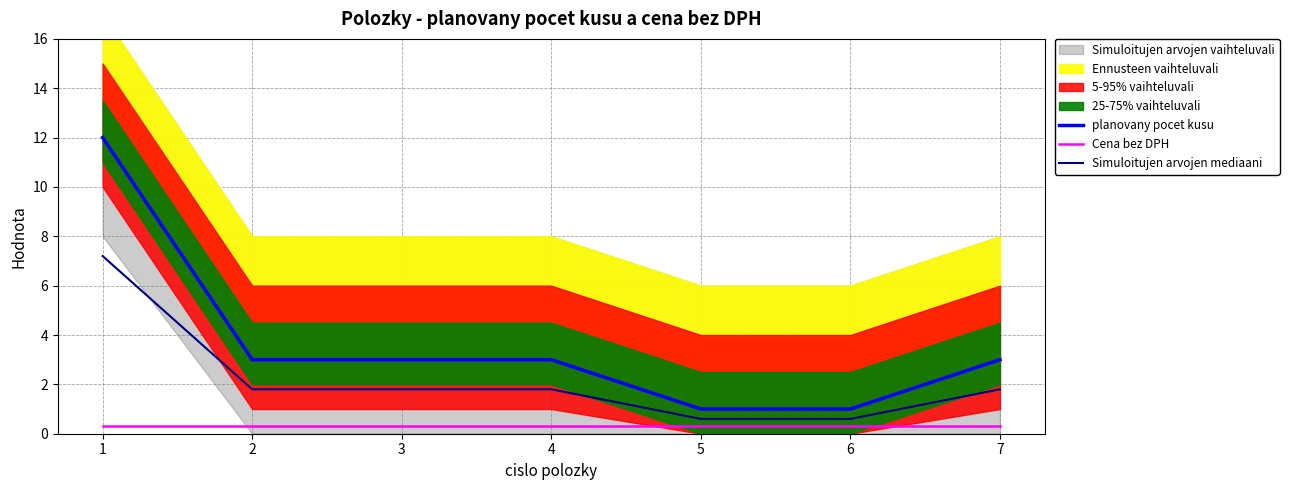

True or false: Cena bez DPH and Simuloitujen arvojen mediaani cross at least once.

False